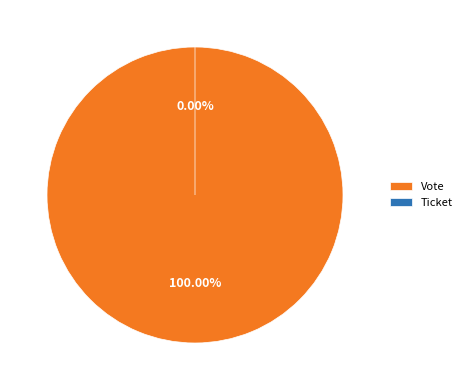

What is the change in value from Vote to Ticket?

-1